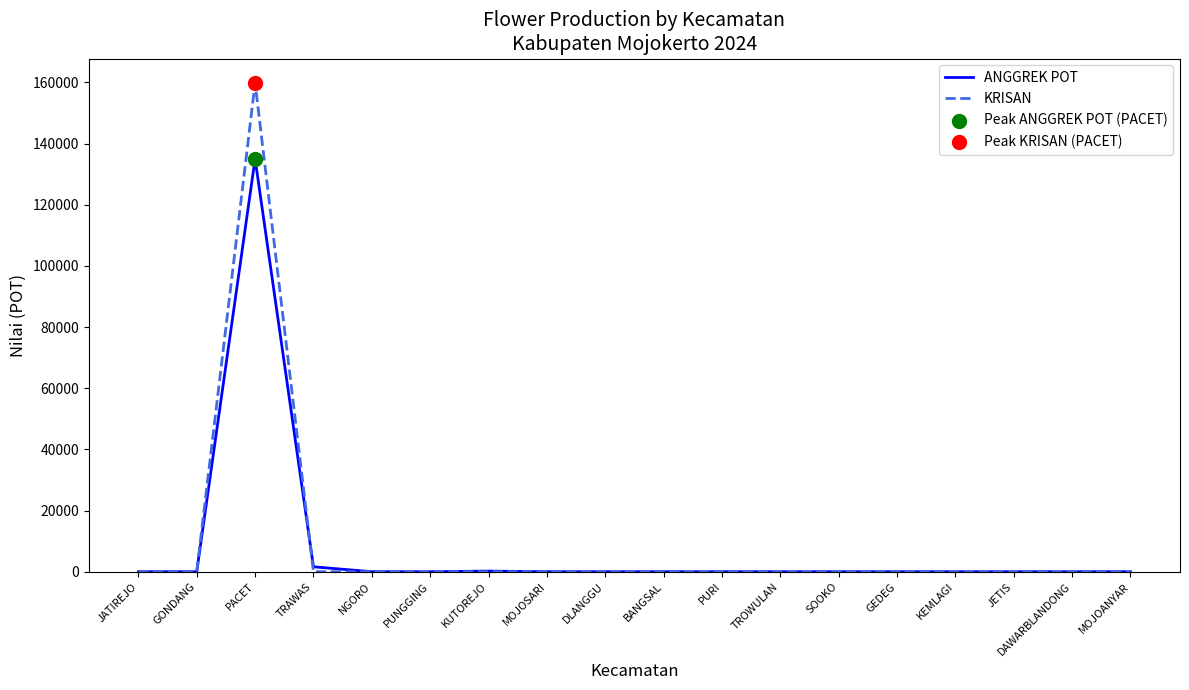

At which category is the sum across all series the highest?

PACET